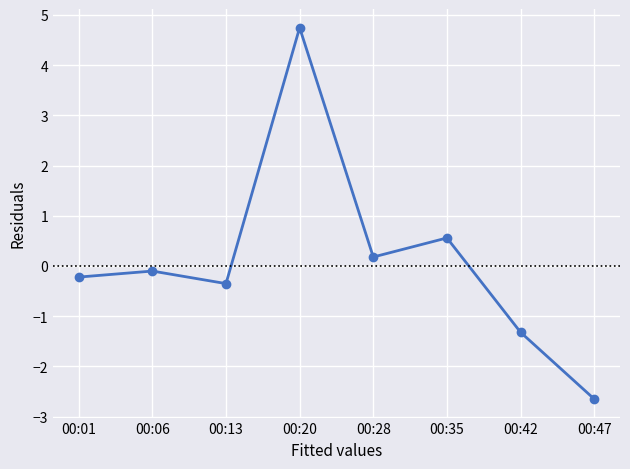

What is the average value?

0.1